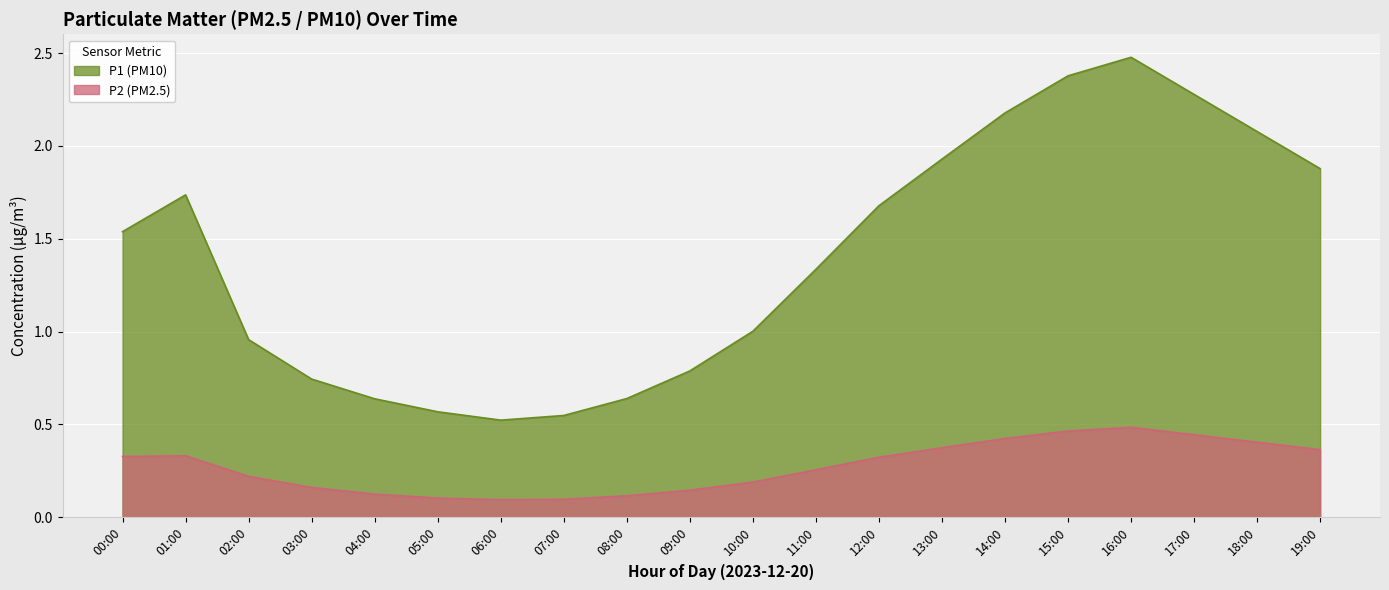

True or false: P2 and P1 cross at least once.

False